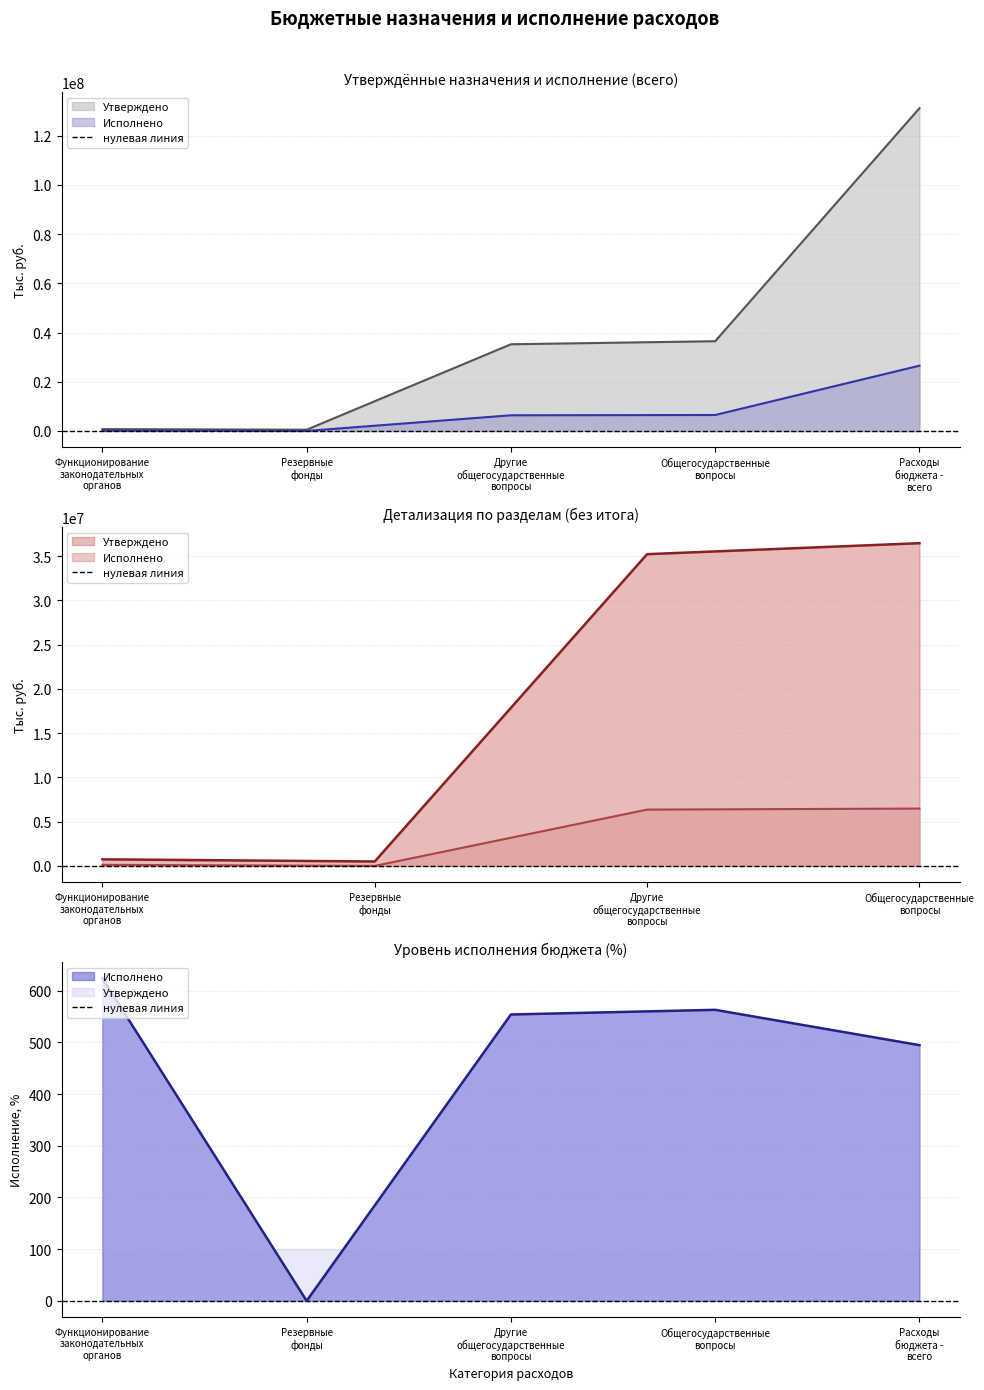

The Исполнено series shows 0.0 at Резервные
фонды. True or false?

True